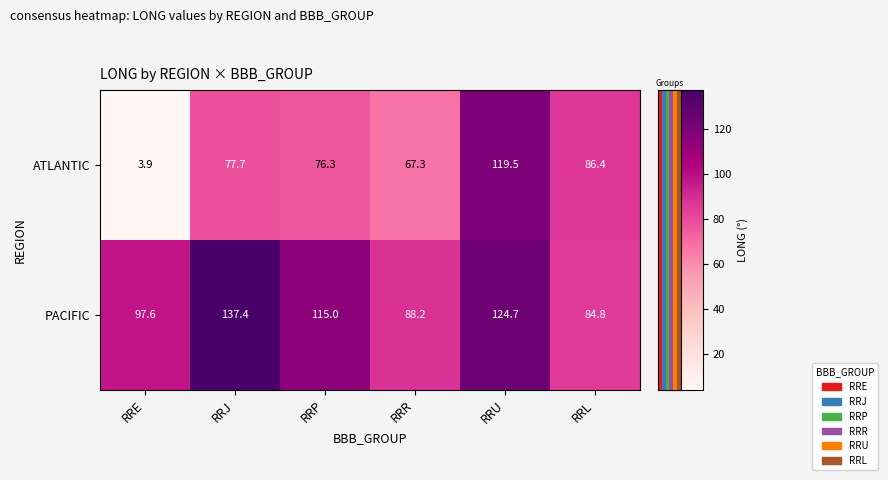

How many values in the ATLANTIC series exceed 77?

3